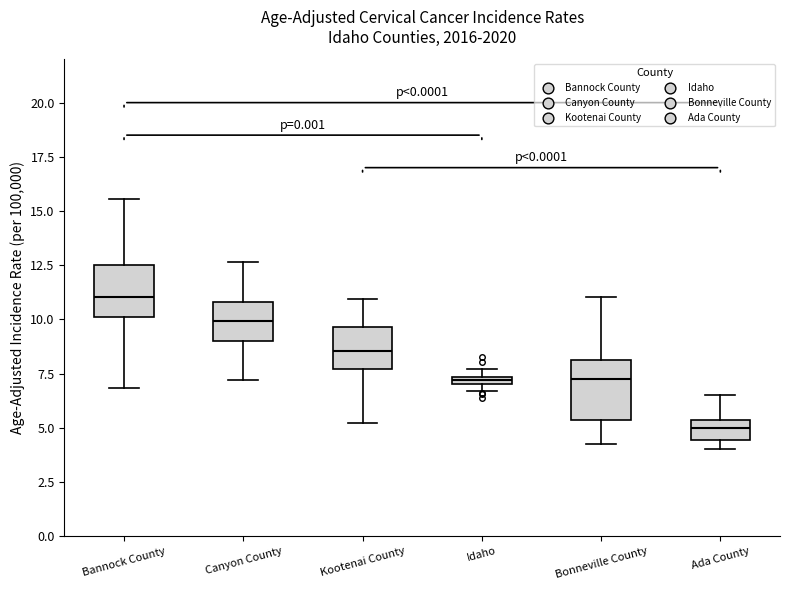

Which box has the highest median line?

Bannock County